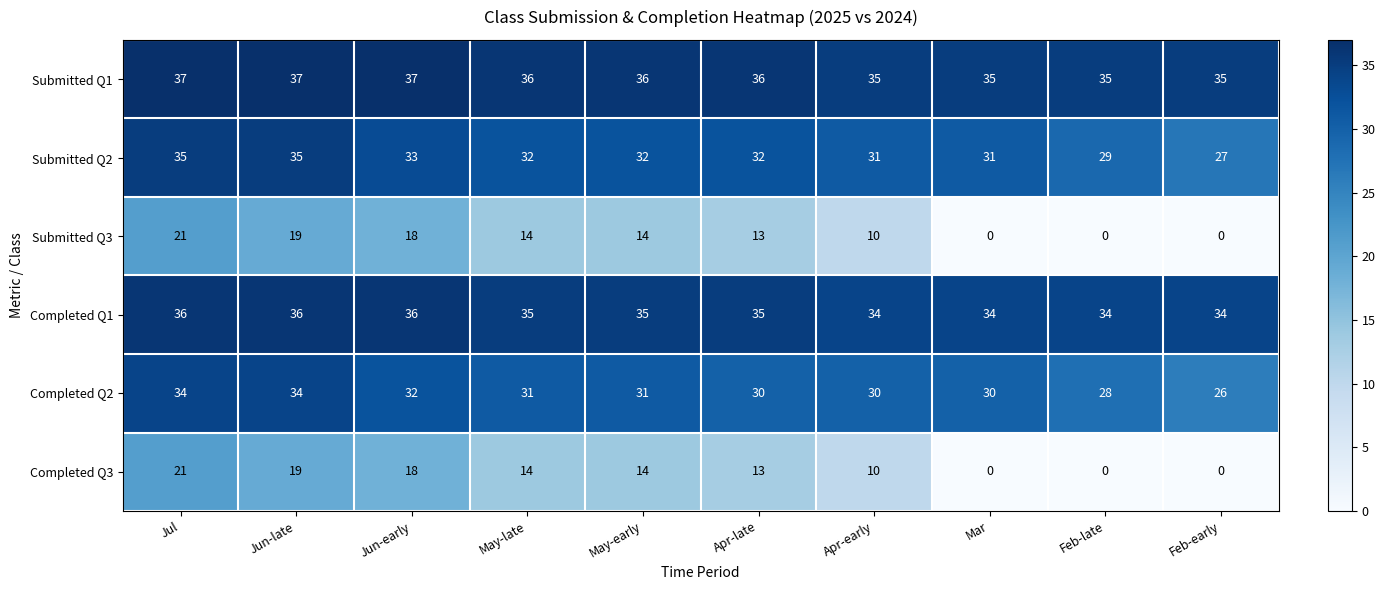

What is the spread (max minus min) of values at Feb-early?

35